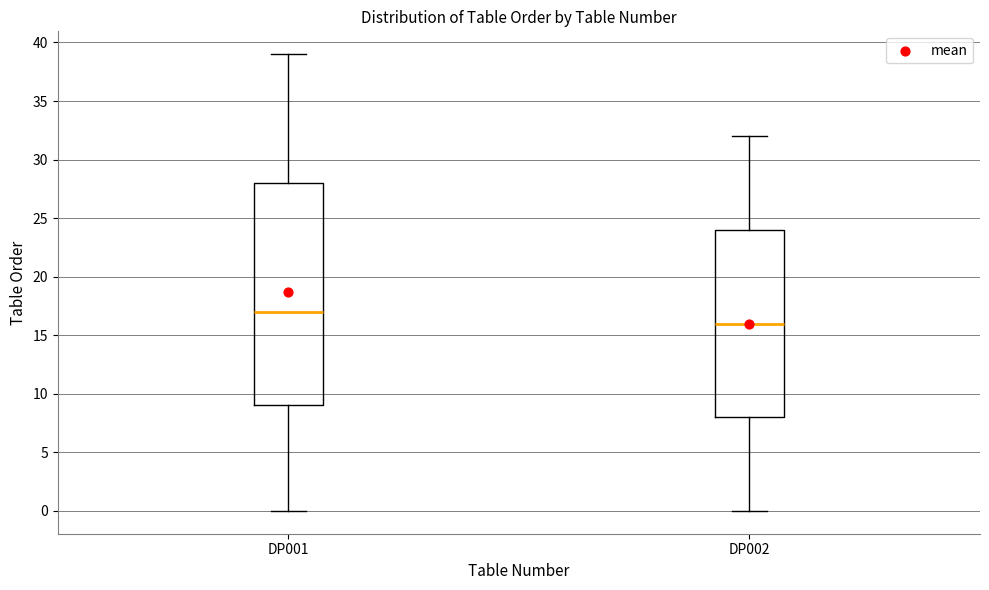

Where does the upper whisker of the box for DP002 end on the y-axis? The values are not printed on the chart, so give them approximately, as read against the axis.

32